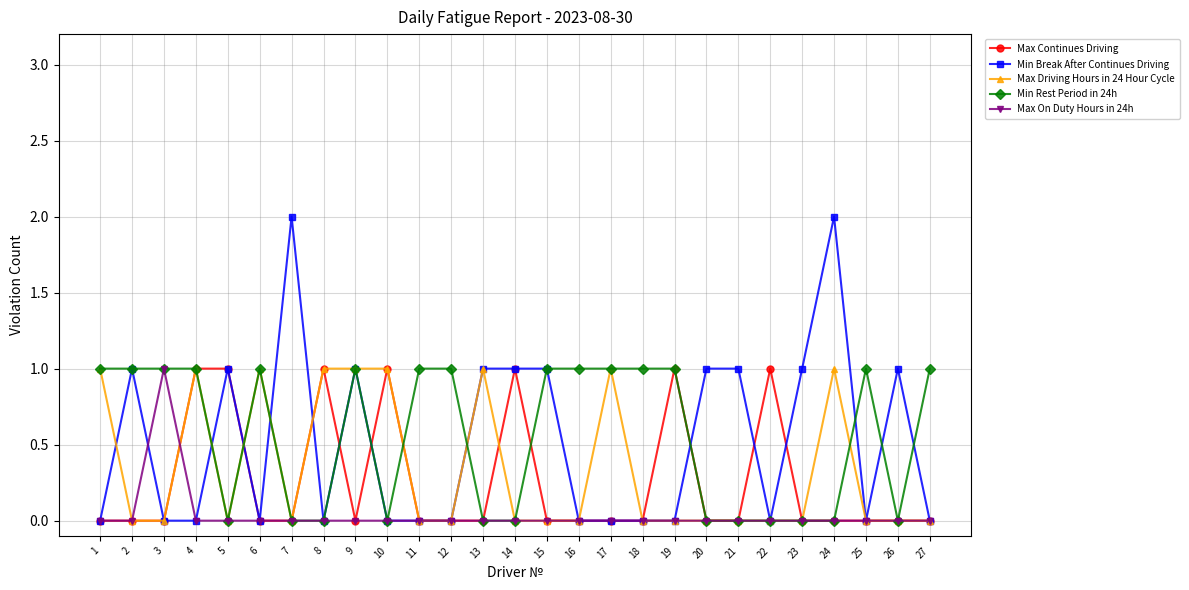

True or false: Min Break After Continues Driving and Max Continues Driving intersect in this chart.

True